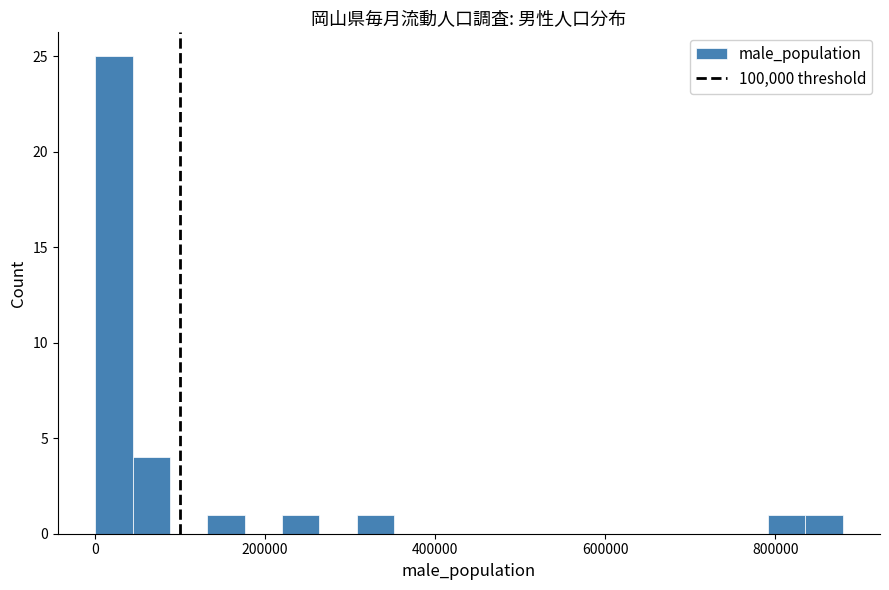

Read against the x-axis, roughly where is the centre of the tallest bar?

20000